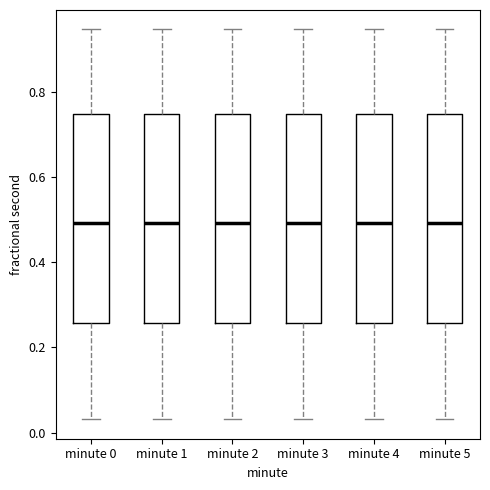

Where does the lower whisker of the box for minute 5 end on the y-axis? The values are not printed on the chart, so give them approximately, as read against the axis.

0.04